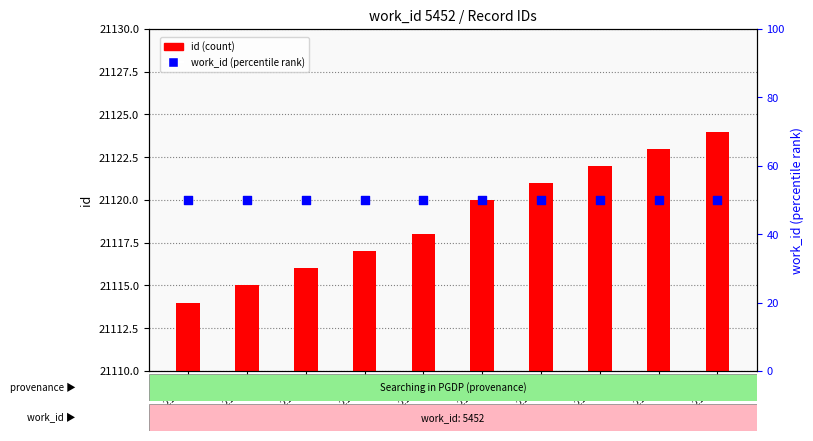

At which category is the sum across all series the highest?

id_21124